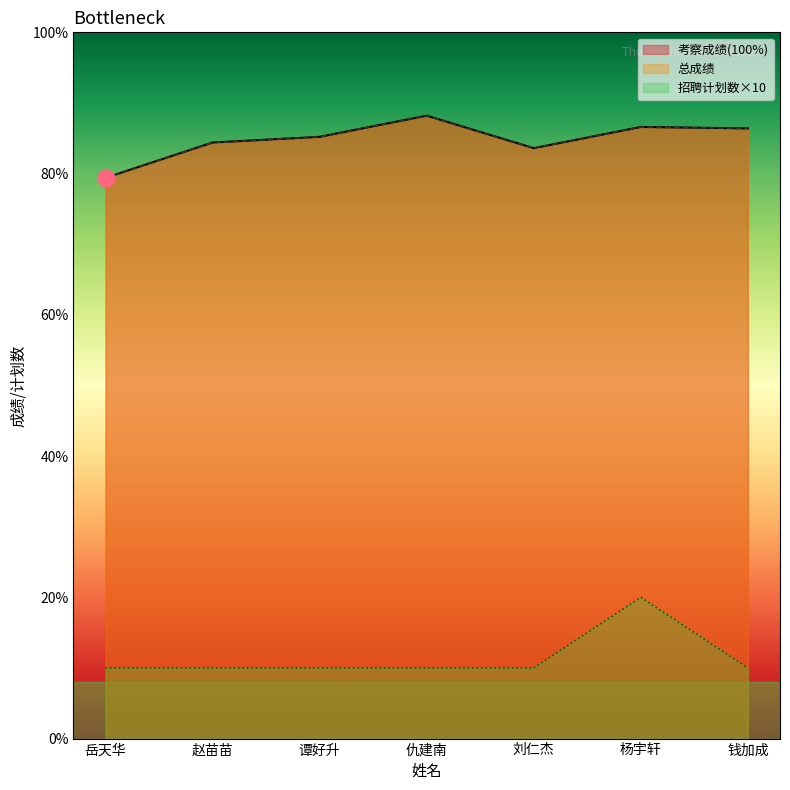

The 招聘计划数 series shows 20.0 at 杨宇轩. True or false?

True